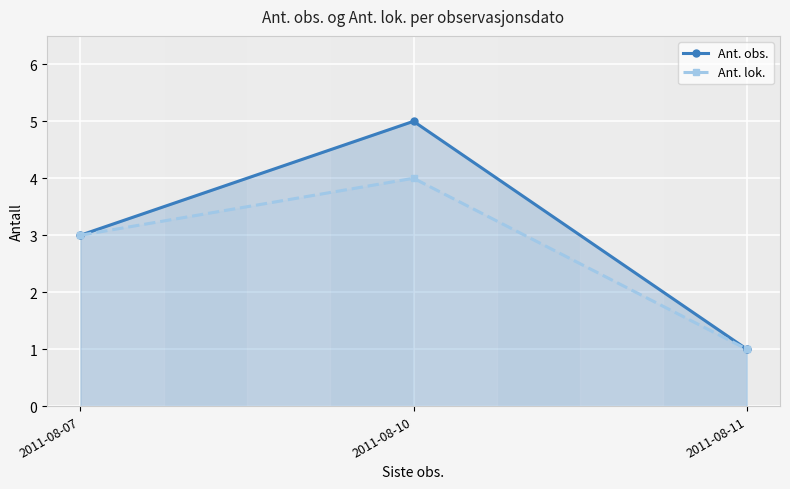

True or false: Ant. obs. has a value of 8 at 2011-08-10.

False